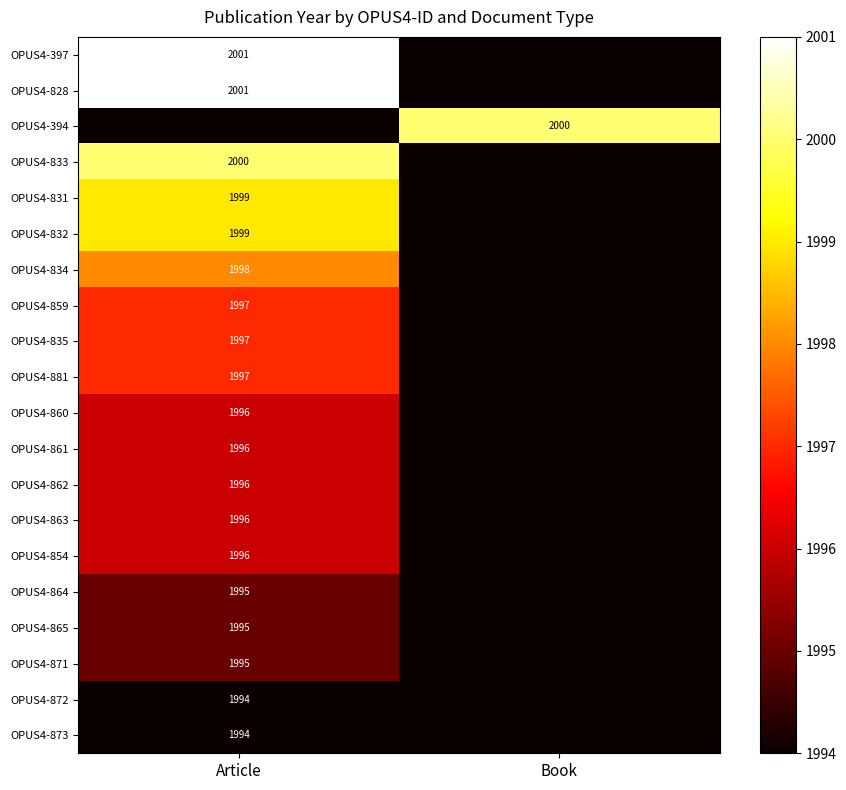

Which category has the lowest value across all series?

Book